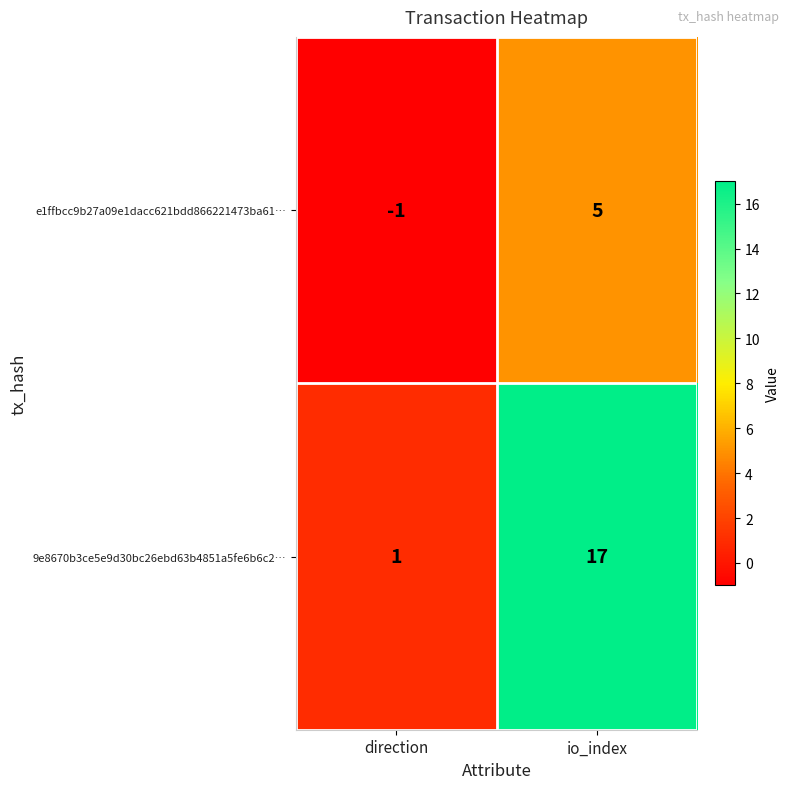

At which category is the sum across all series the highest?

io_index